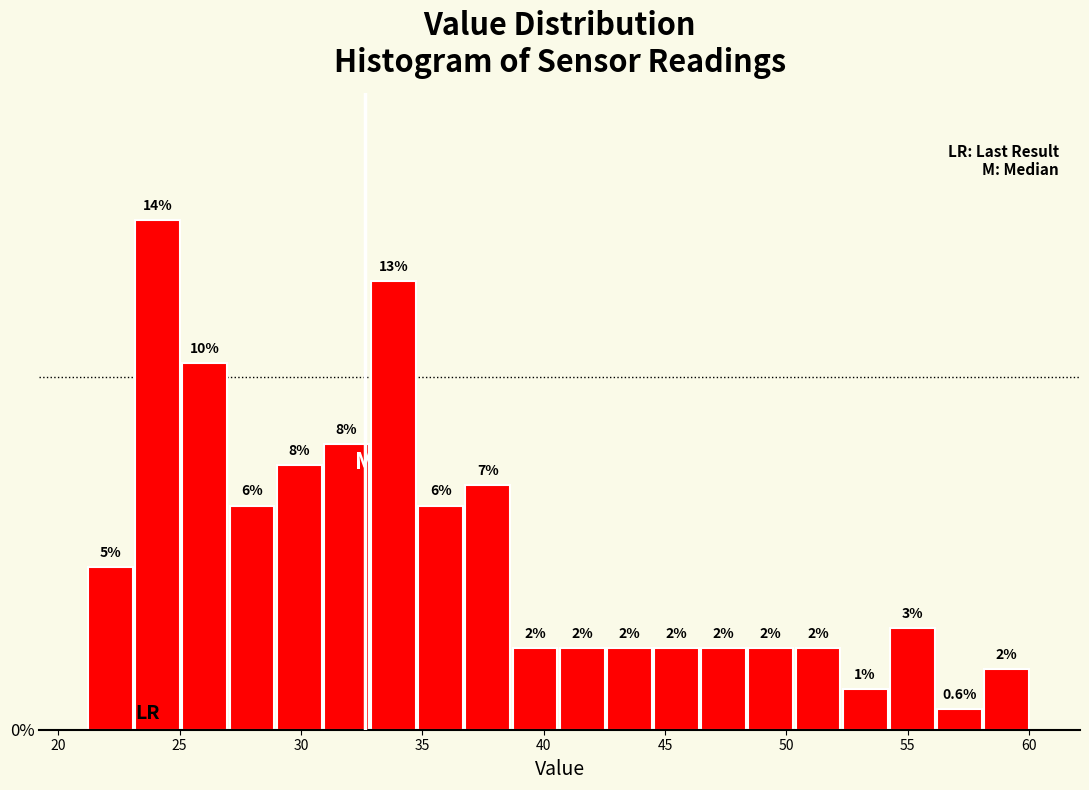

Read against the x-axis, roughly where is the centre of the tallest bar?

24.0